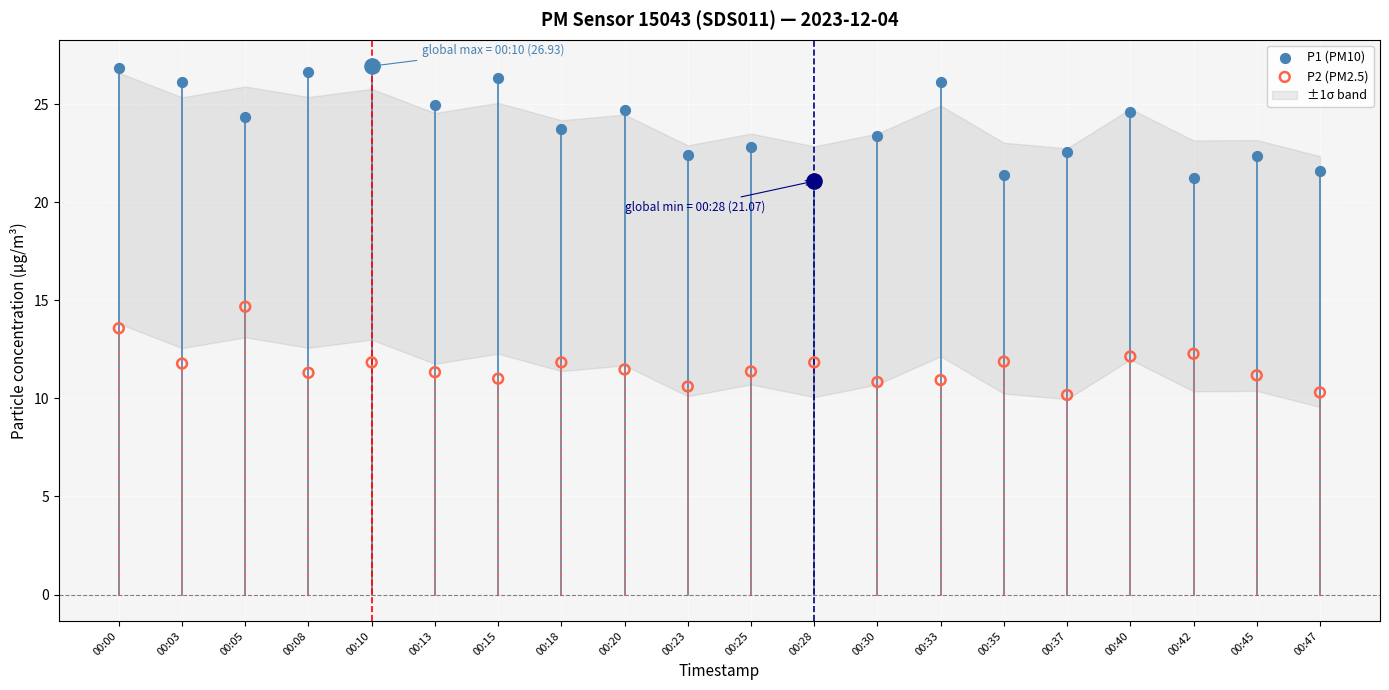

Which series has the widest spread of Y values?

P1 (PM10)